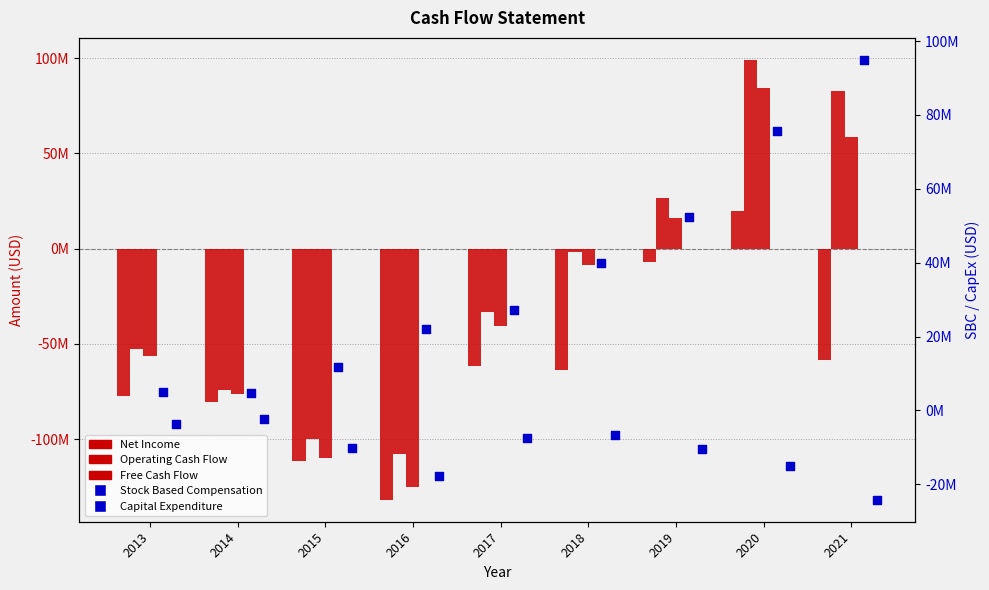

At which category is the sum across all series the highest?

2020